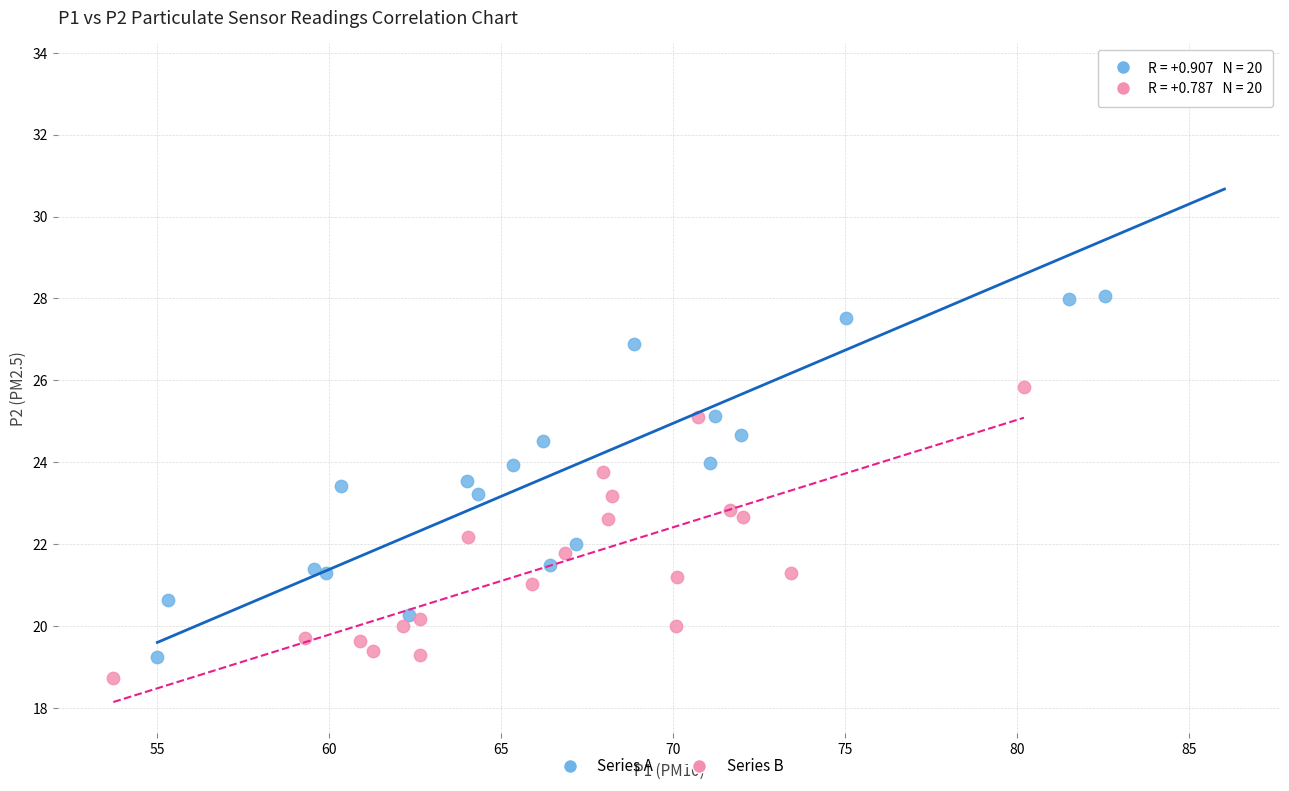

Which series has the largest Y range (max minus min)?

Series A